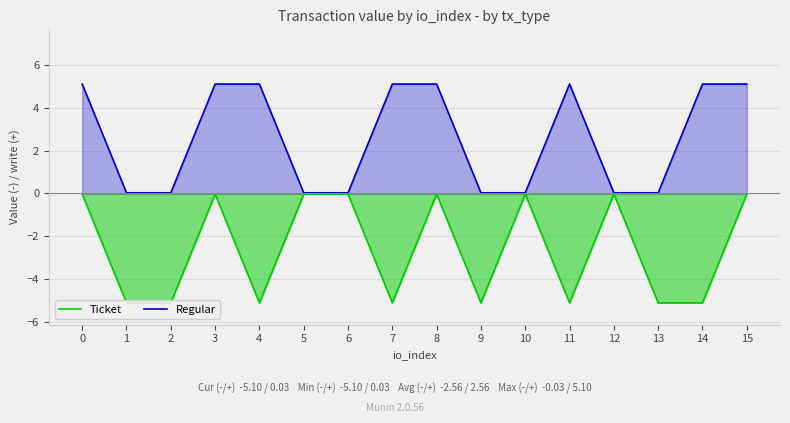

True or false: Ticket and Regular cross at least once.

False